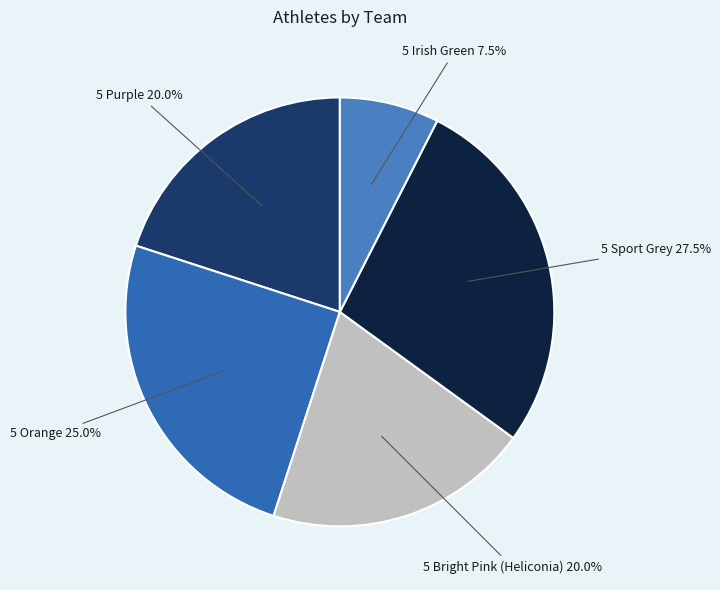

Is there a majority slice in this chart?

No